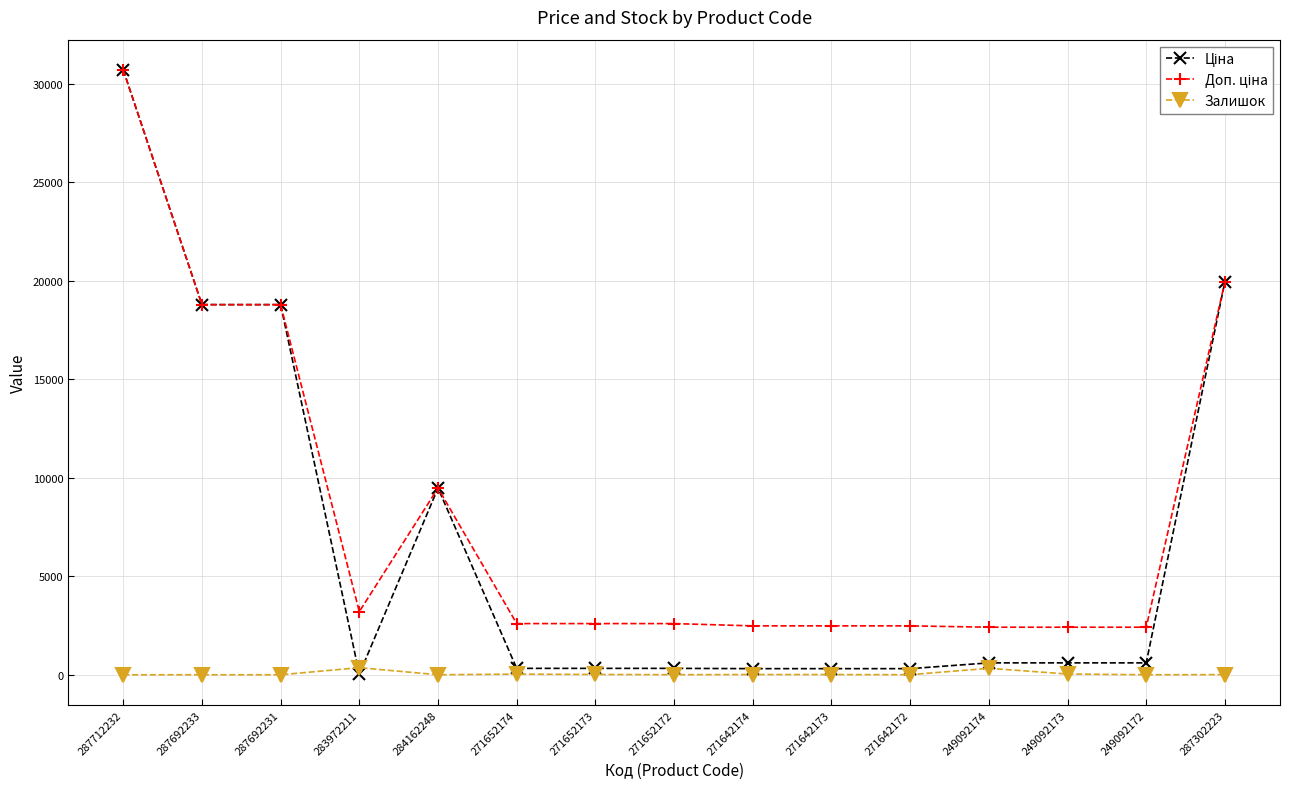

At which category is the sum across all series the highest?

287712232